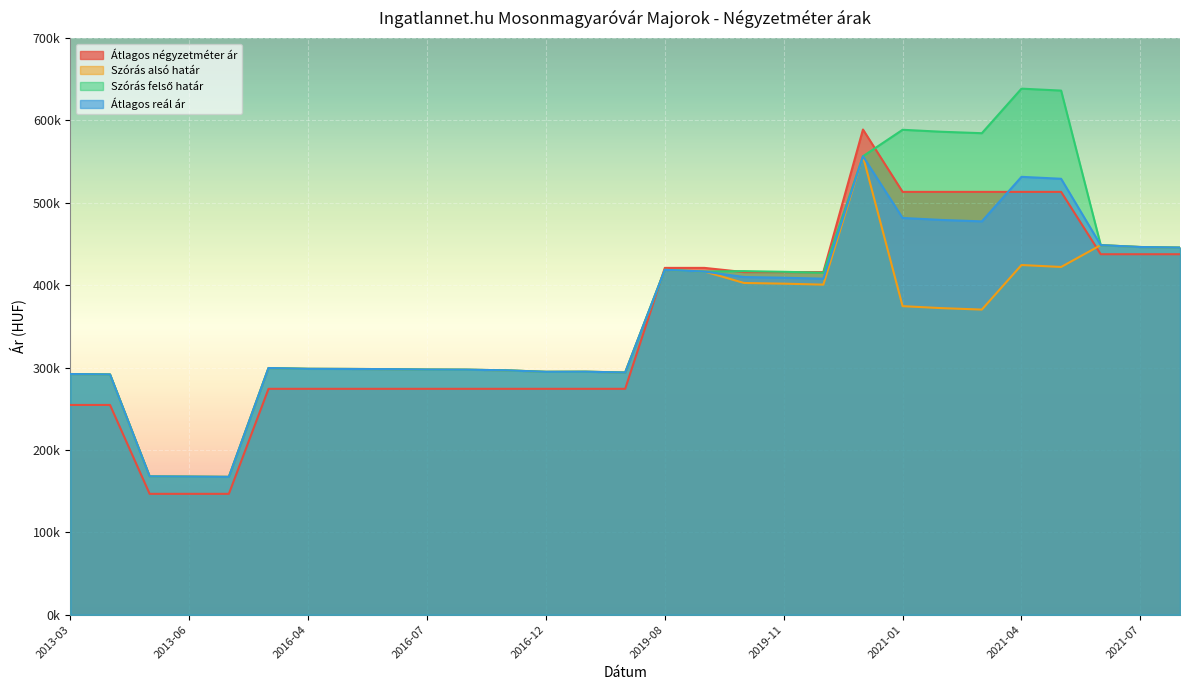

True or false: Átlagos reál ár has a value of 179663 at 2016-08.

False